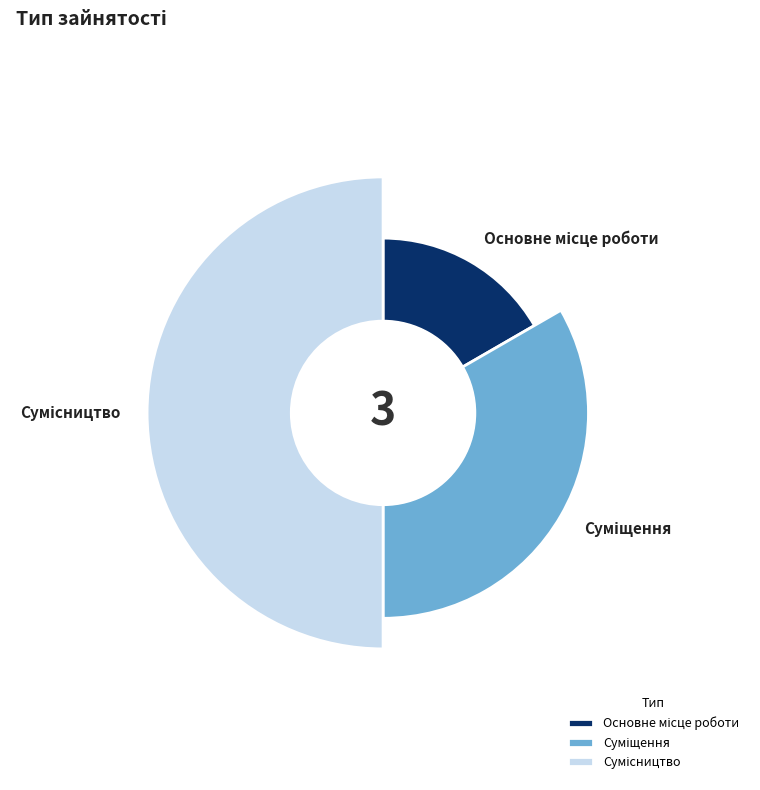

Which category has the smallest portion of the pie?

Основне місце роботи